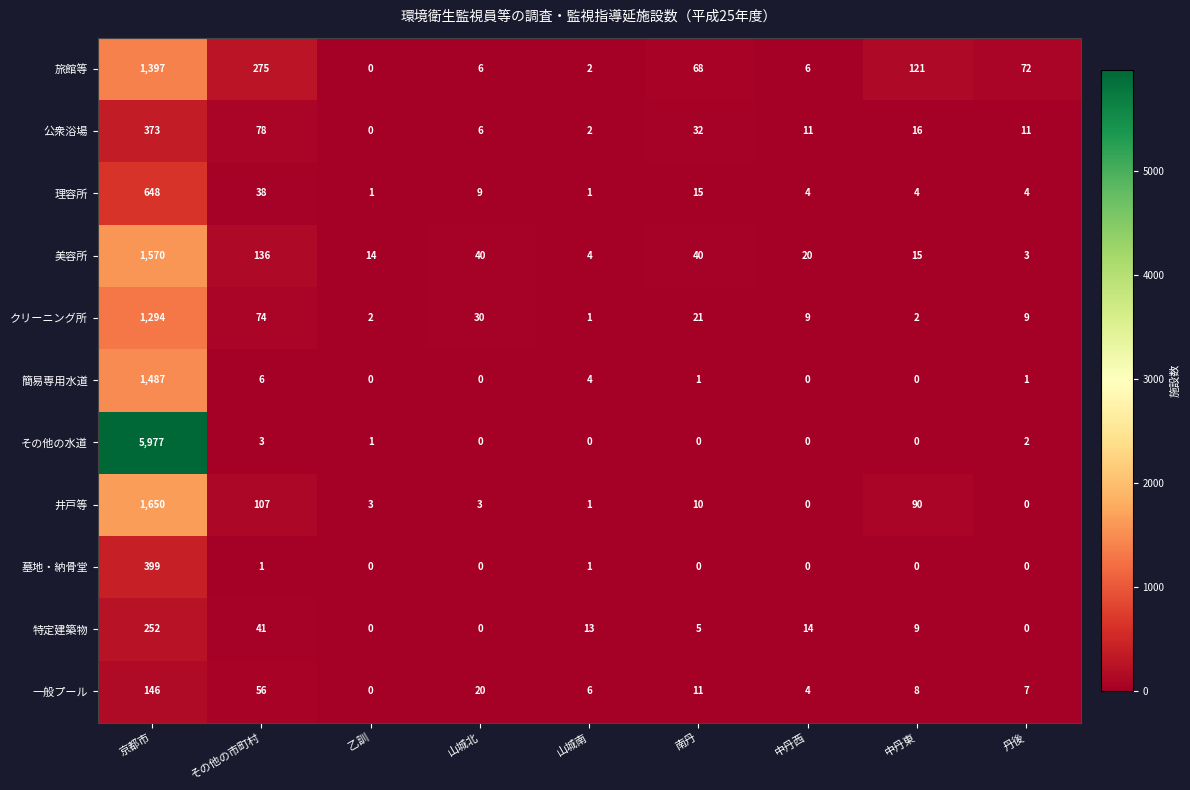

Rank the series by their maximum value, from highest to lowest.

その他の水道, 井戸等, 美容所, 簡易専用水道, 旅館等, クリーニング所, 理容所, 墓地・納骨堂, 公衆浴場, 特定建築物, 一般プール